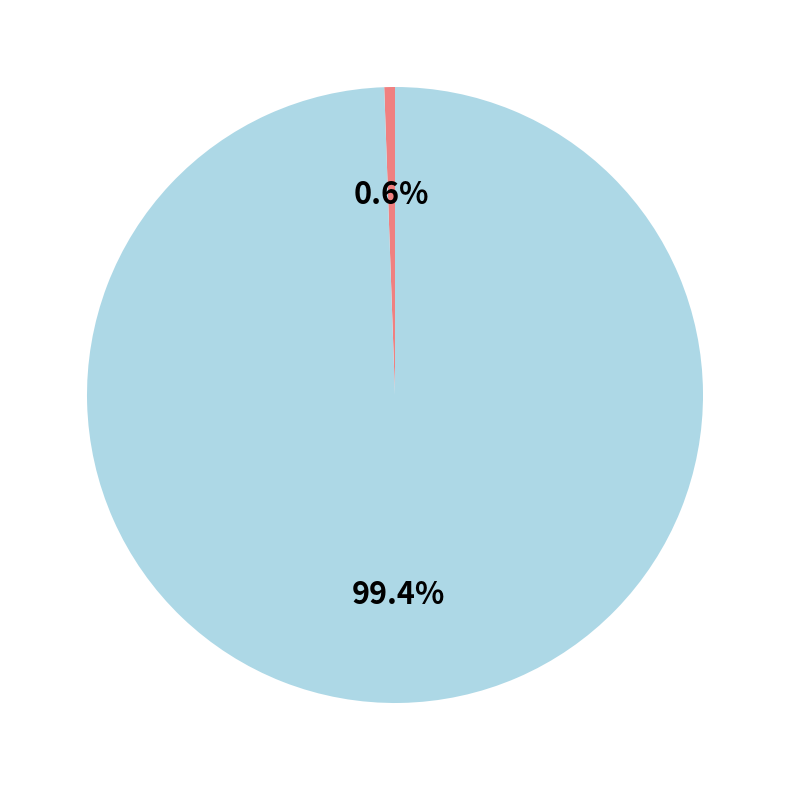

Does any single category account for the majority?

Yes